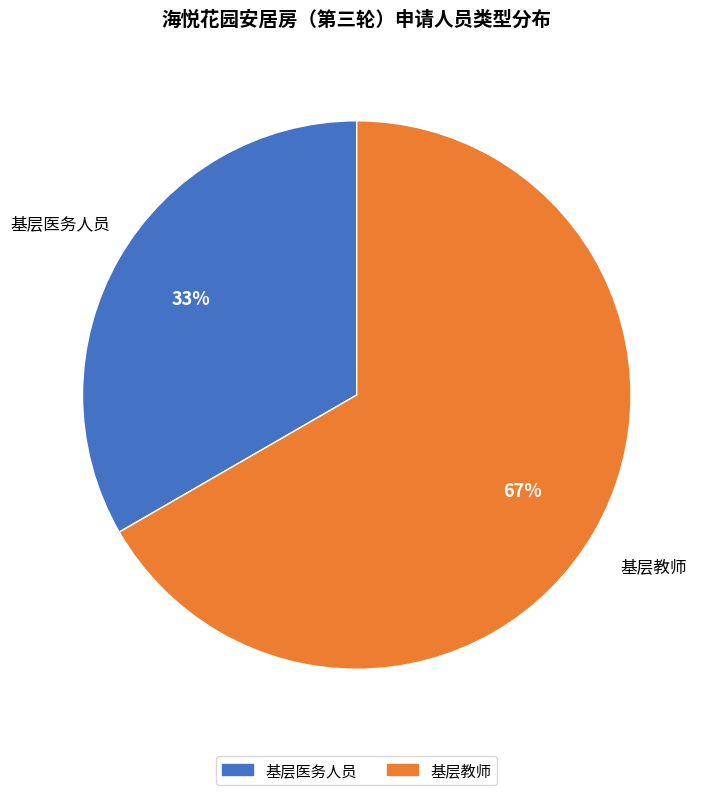

Which category has the biggest portion of the pie?

基层教师